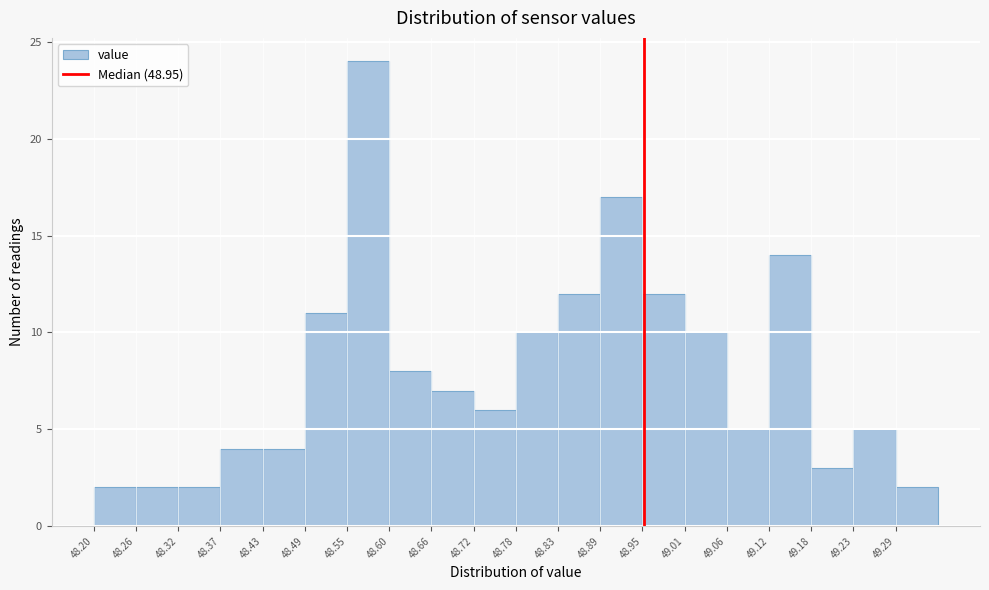

Reading left to right, transcribe this chart: for each bar, give the range it covers on the x-axis and its height. Neither the bar edges nor the heights are printed on the chart, so give them approximately, as read against the axes.

48.20 to 48.26: 2
48.26 to 48.32: 2
48.32 to 48.37: 2
48.37 to 48.43: 4
48.43 to 48.49: 4
48.49 to 48.55: 11
48.55 to 48.60: 24
48.60 to 48.66: 8
48.66 to 48.72: 7
48.72 to 48.78: 6
48.78 to 48.83: 10
48.83 to 48.89: 12
48.89 to 48.95: 17
48.95 to 49.01: 12
49.01 to 49.06: 10
49.06 to 49.12: 5
49.12 to 49.18: 14
49.18 to 49.24: 3
49.24 to 49.29: 5
49.29 to 49.35: 2